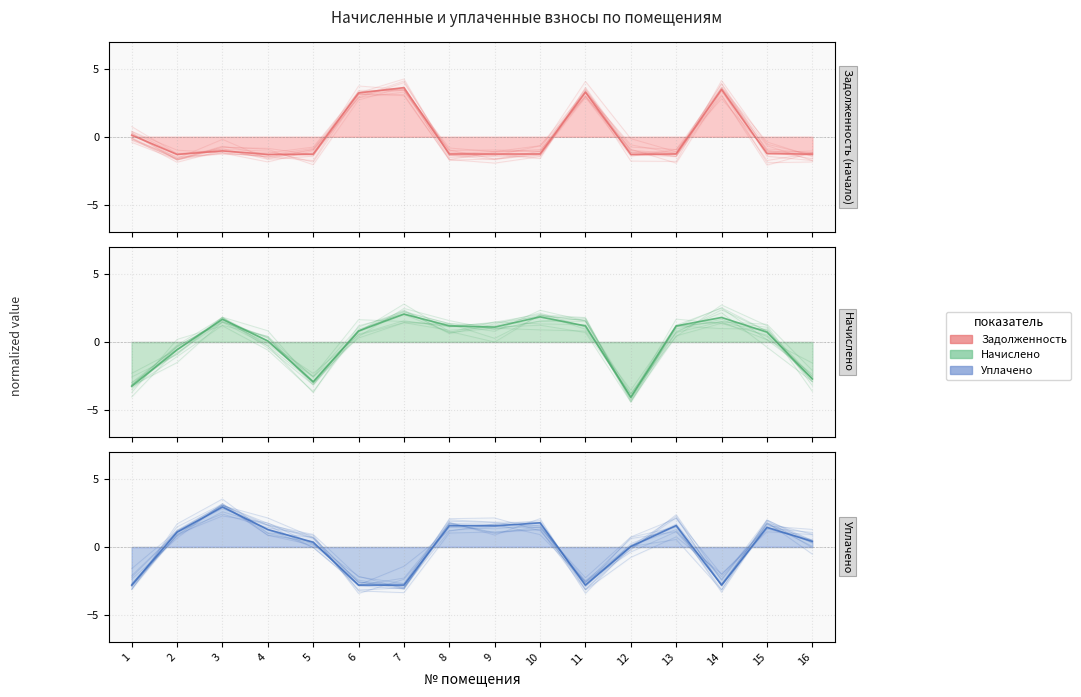

Where do Начислено and Уплачено first cross each other?

5 and 6